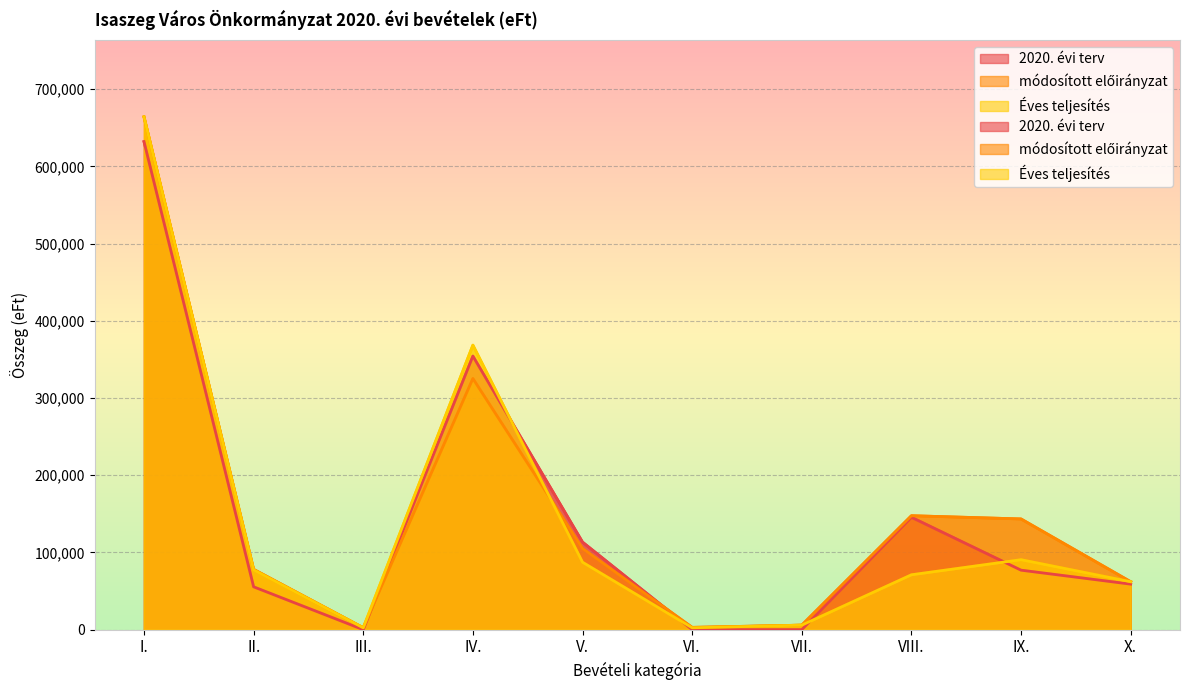

Count the number of data series in this chart.

3